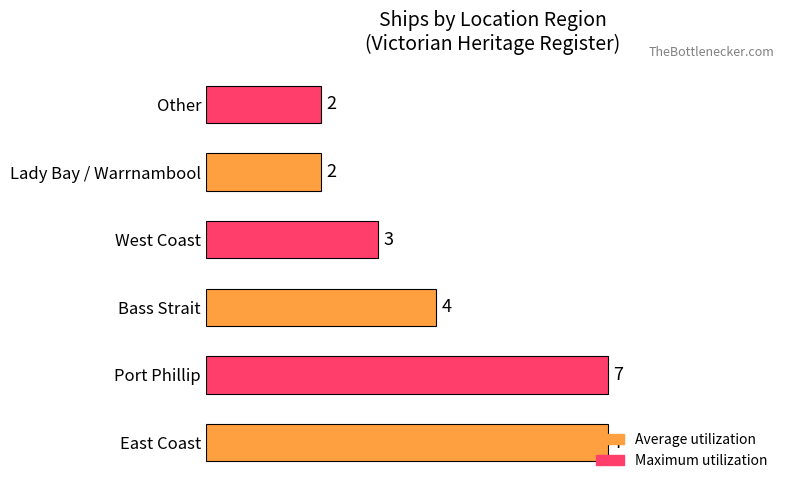

Is it true that the value at Bass Strait is 4?

True